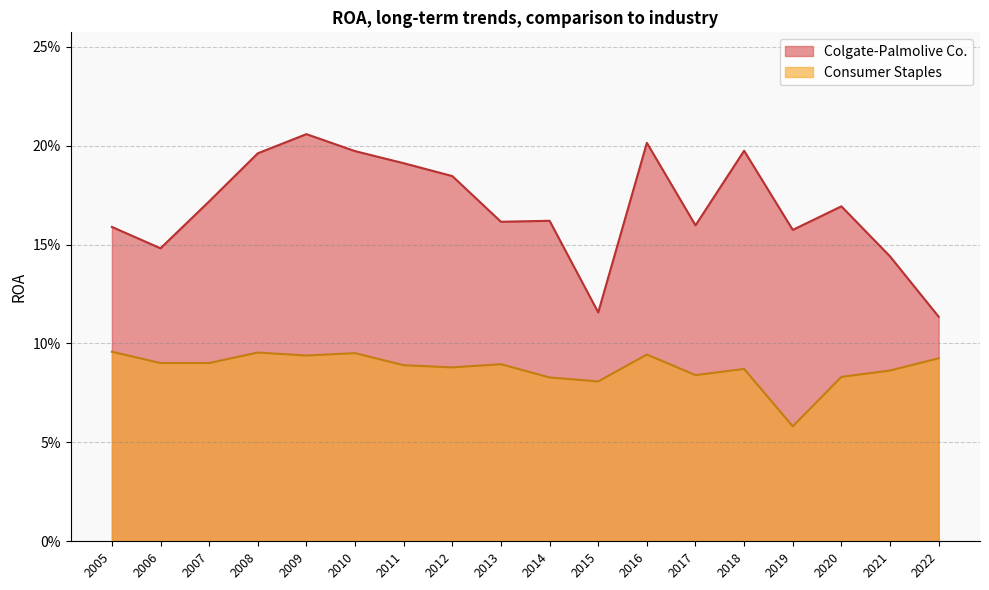

What is the total value across all series at 2010?

0.3